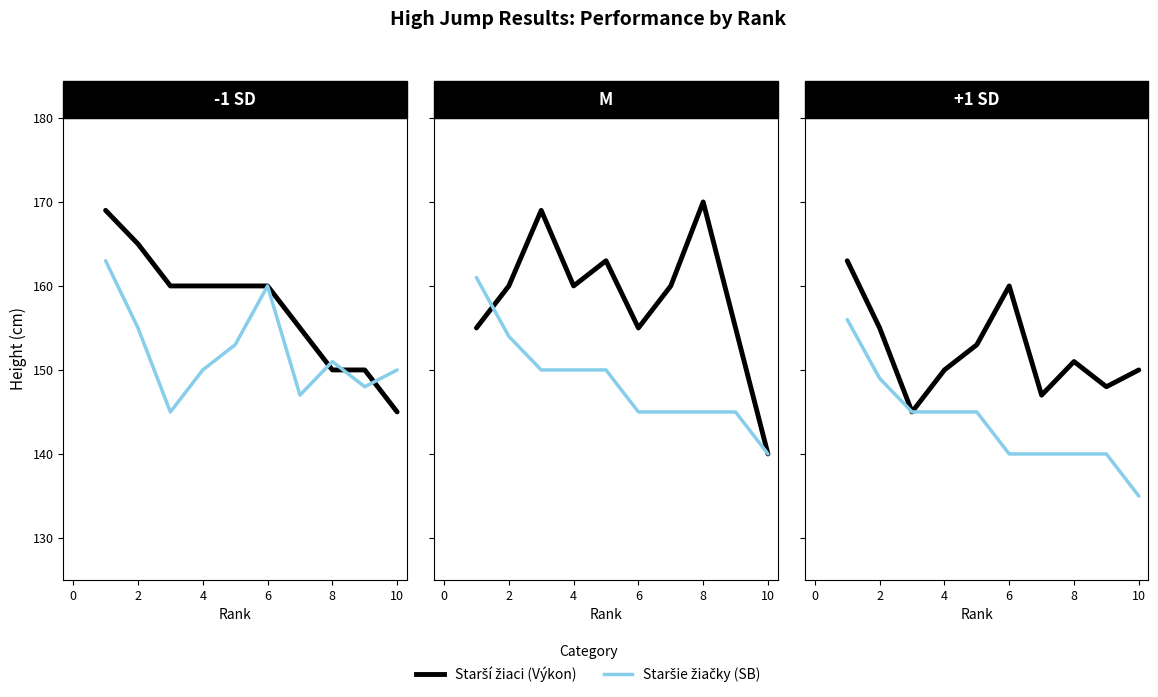

What is the average value of the Staršie žiačky (SB) series?

144